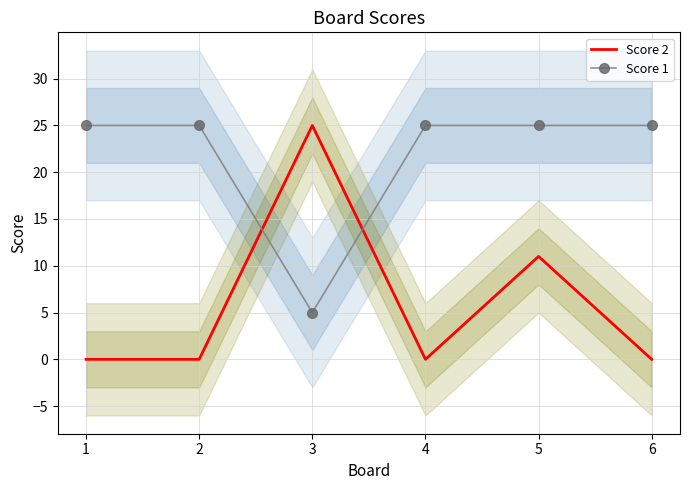

Where is Score 2 nearest to the value 12?

5